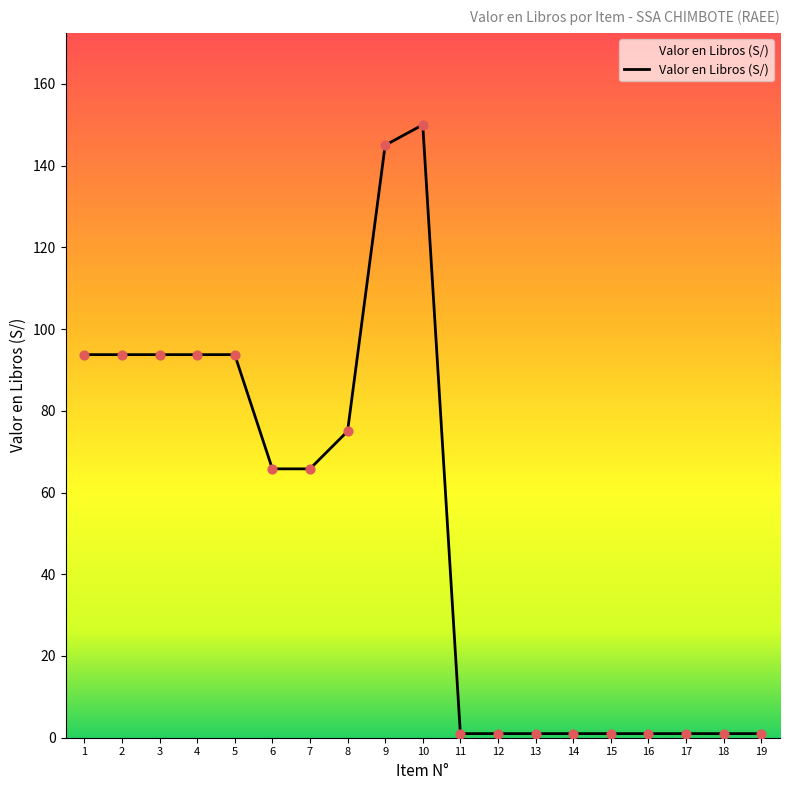

Between 5 and 9, which is larger?

9